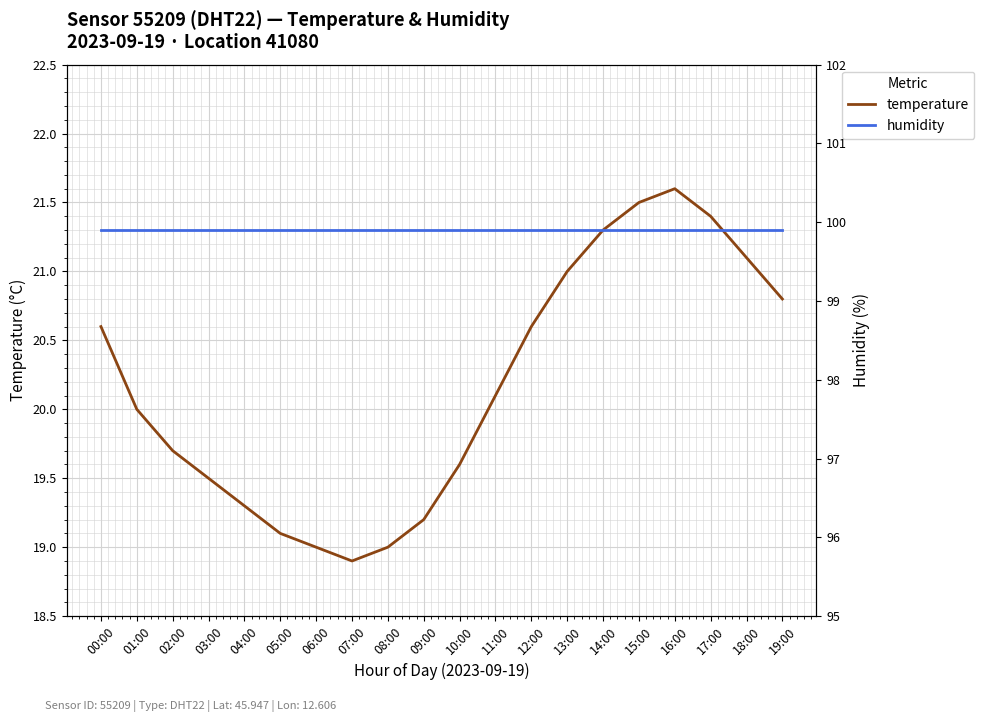

Which series changed the most between 11:00 and 18:00?

temperature